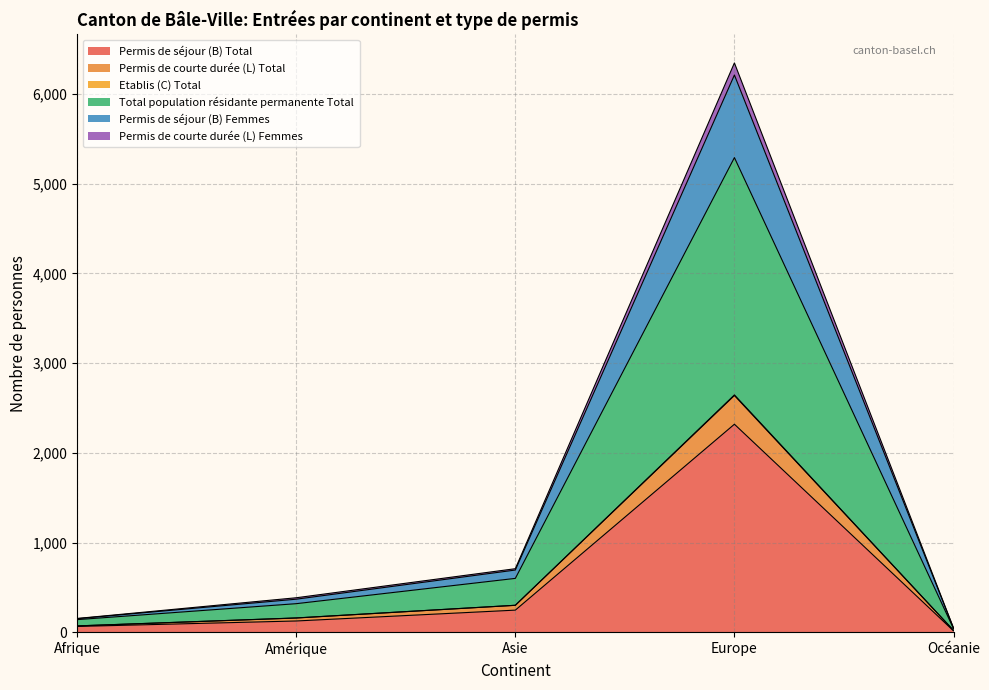

What is the minimum value shown in the chart?

15